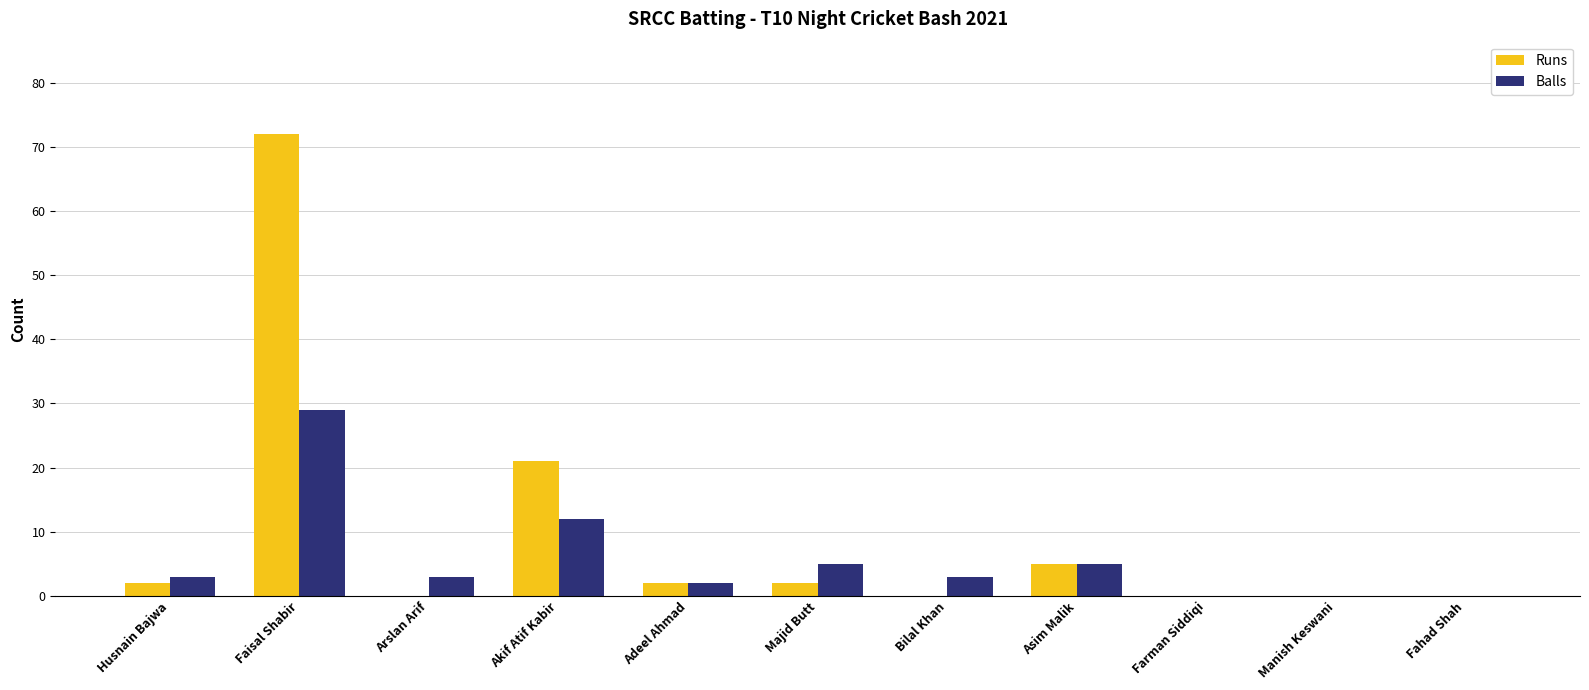

What is the maximum value for Runs?

72